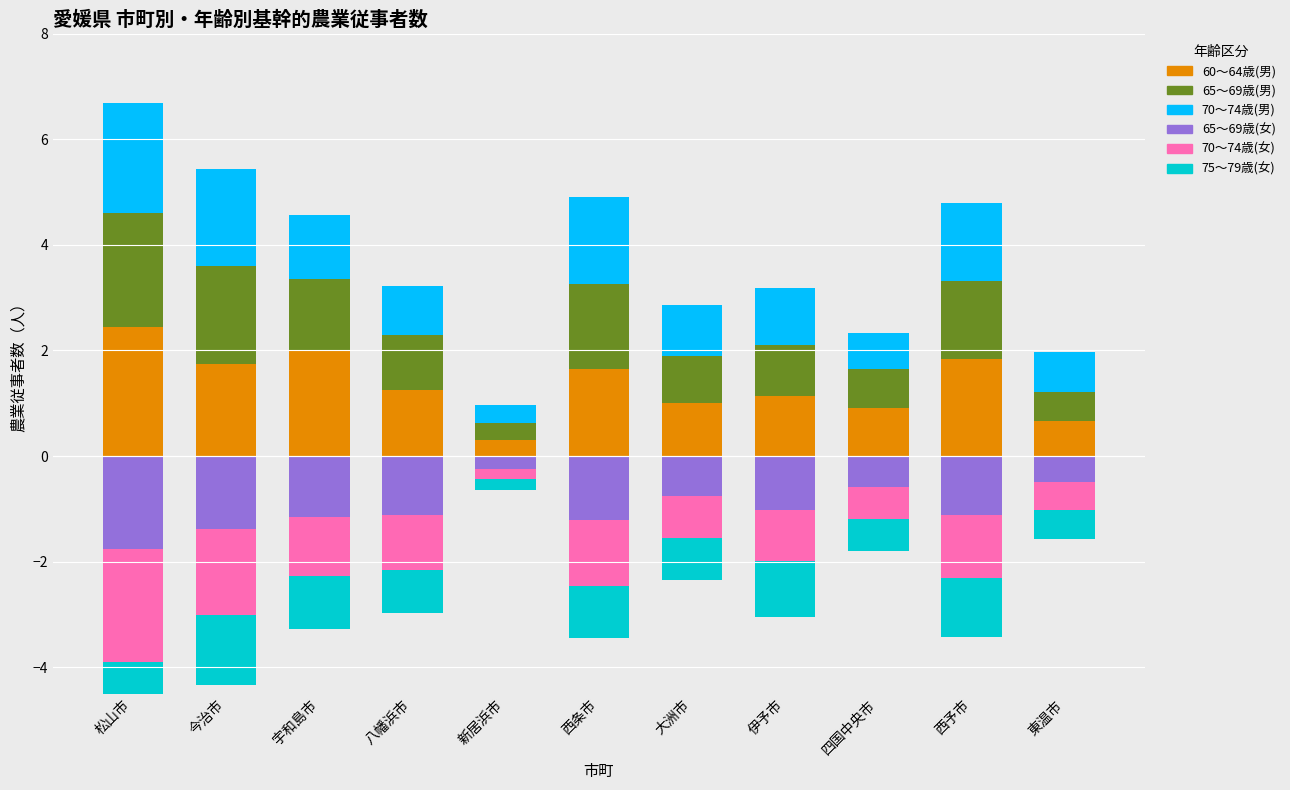

What is the total value across all series at 東温市?

0.4